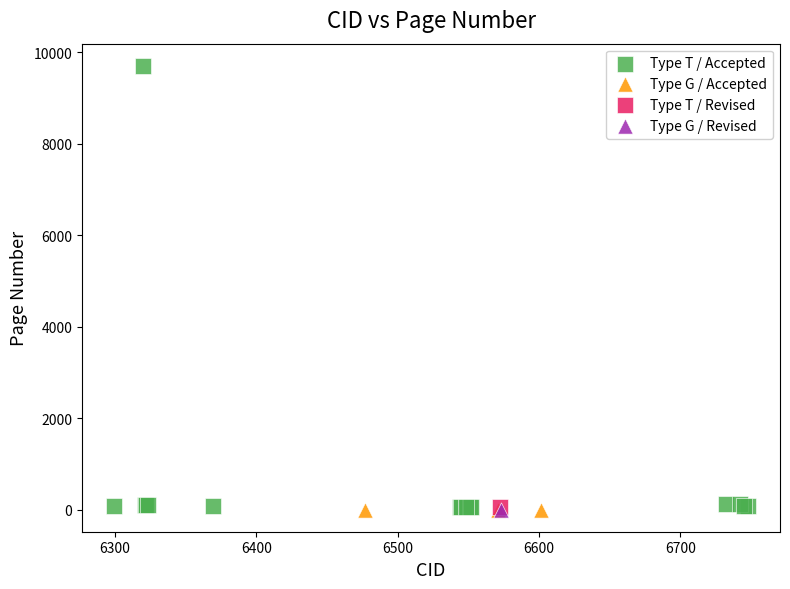

What are all the series names shown in the legend?

Type T / Accepted, Type G / Accepted, Type T / Revised, Type G / Revised